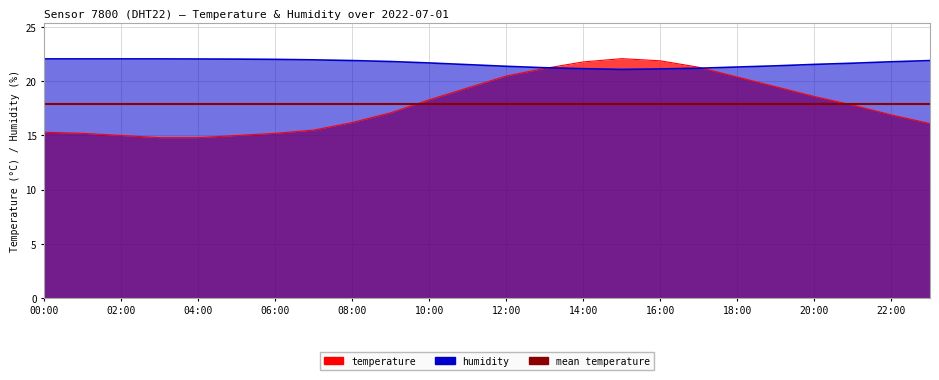

What is the difference between the highest and lowest values at 01:00?

6.9